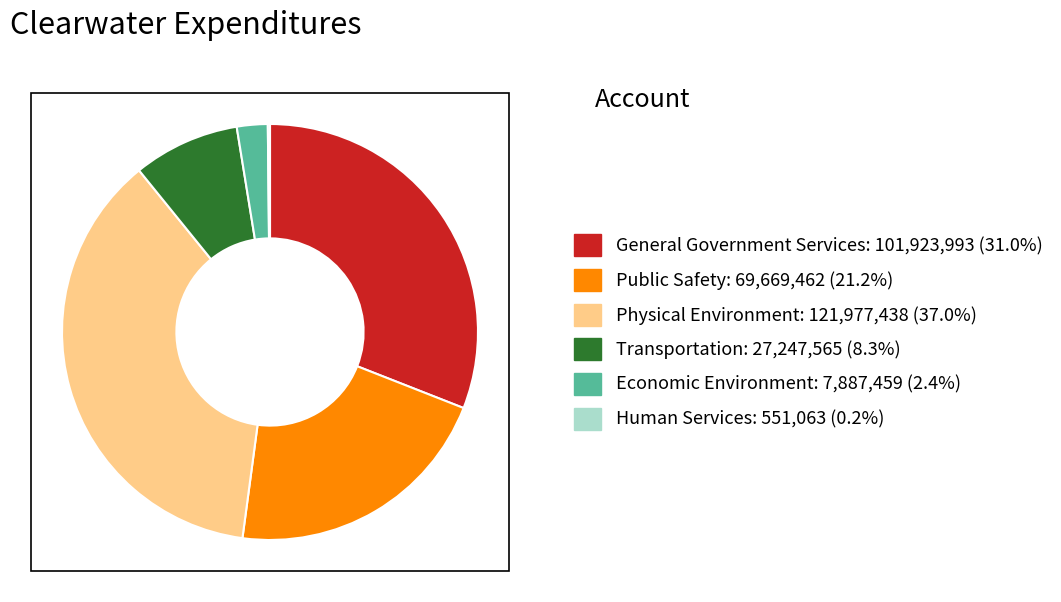

What is the ratio of the value at General Government Services: 101,923,993 (31.0%) to the value at Public Safety: 69,669,462 (21.2%)?

1.5